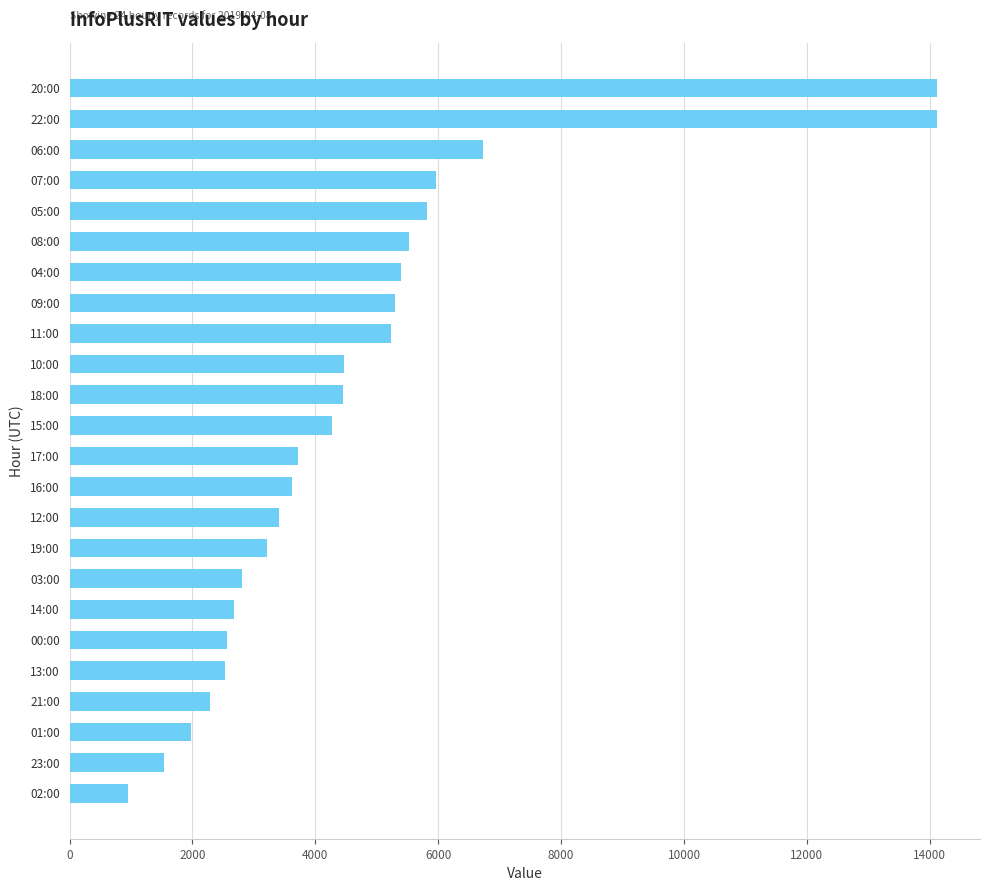

Where is the data nearest to the value 7531?

06:00